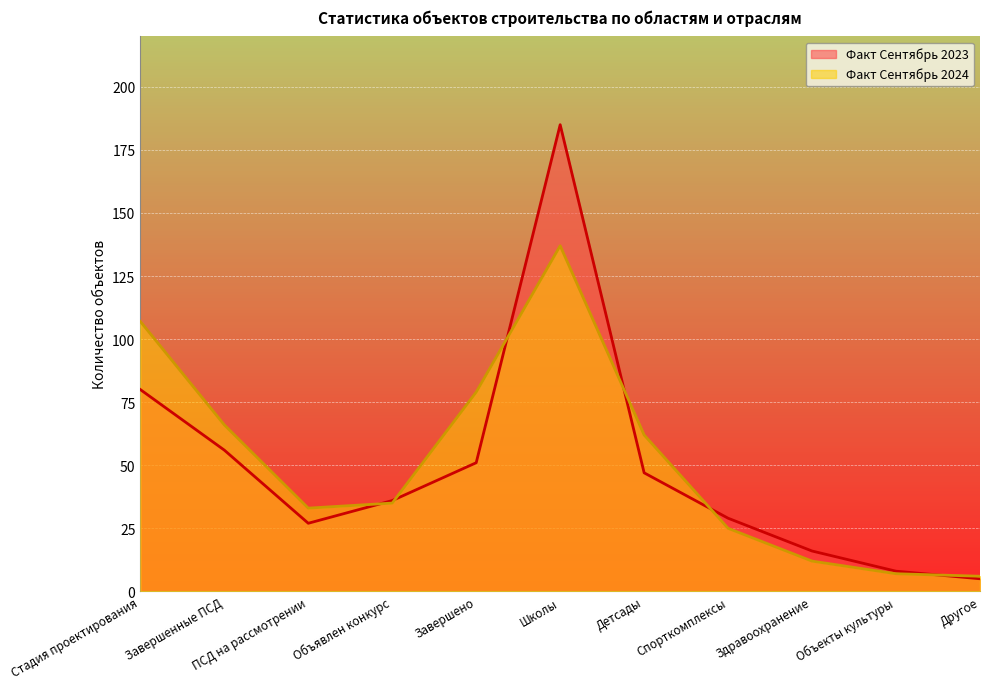

In Факт Сентябрь 2024, how many points are higher than both neighbors (excluding endpoints)?

1